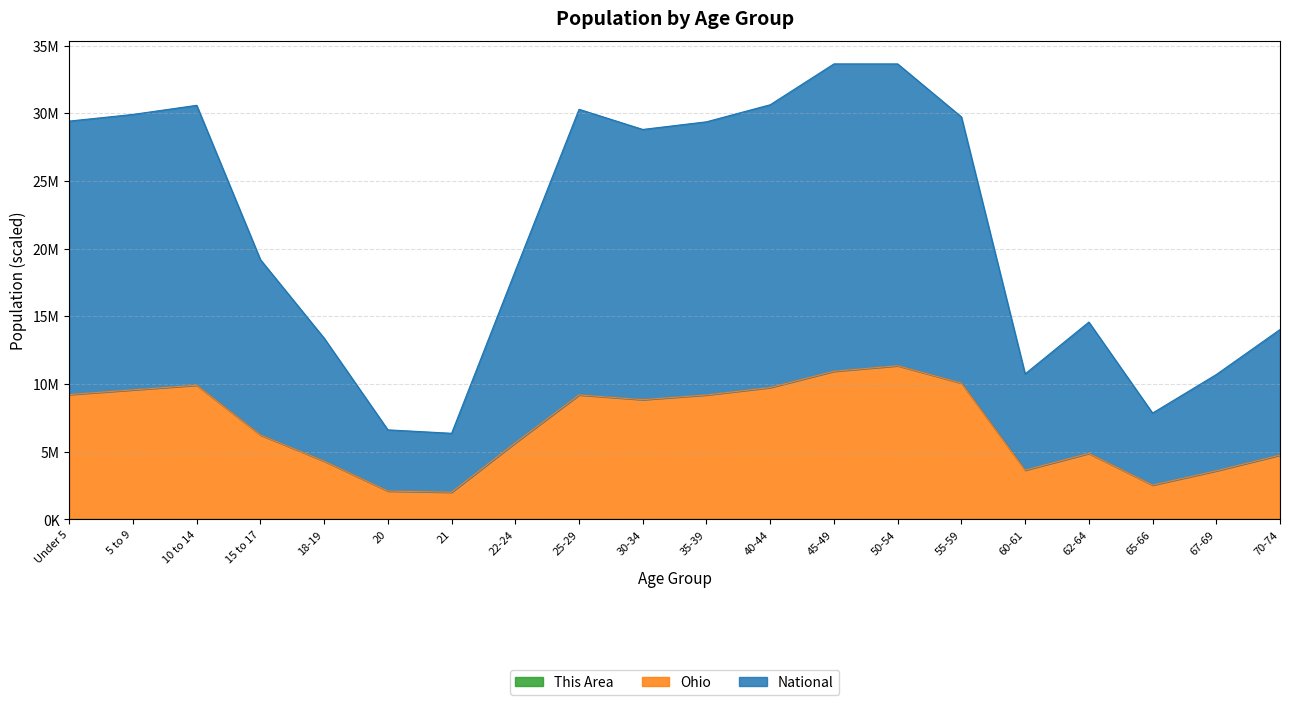

Rank the series by their maximum value, from highest to lowest.

National, Ohio, This Area